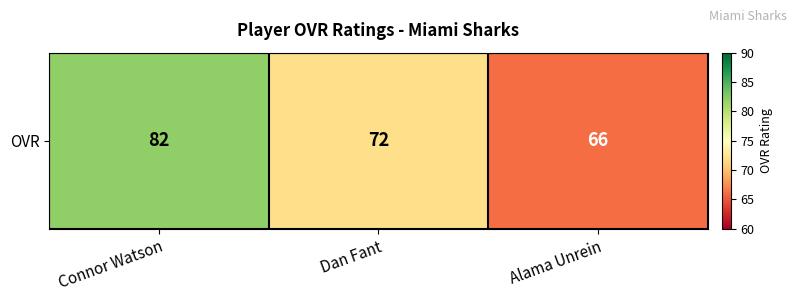

Count the values in the range 66 to 82.

3